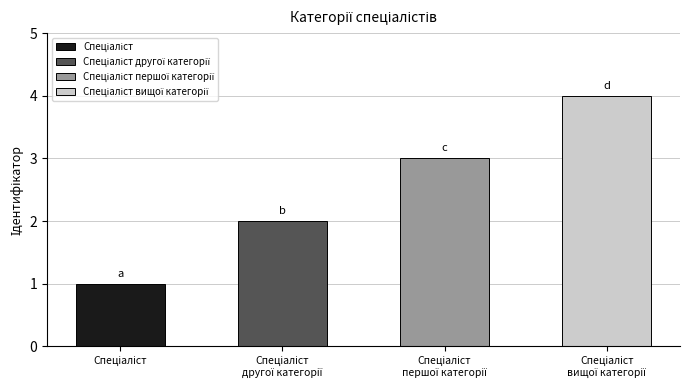

What is the greatest value displayed?

4